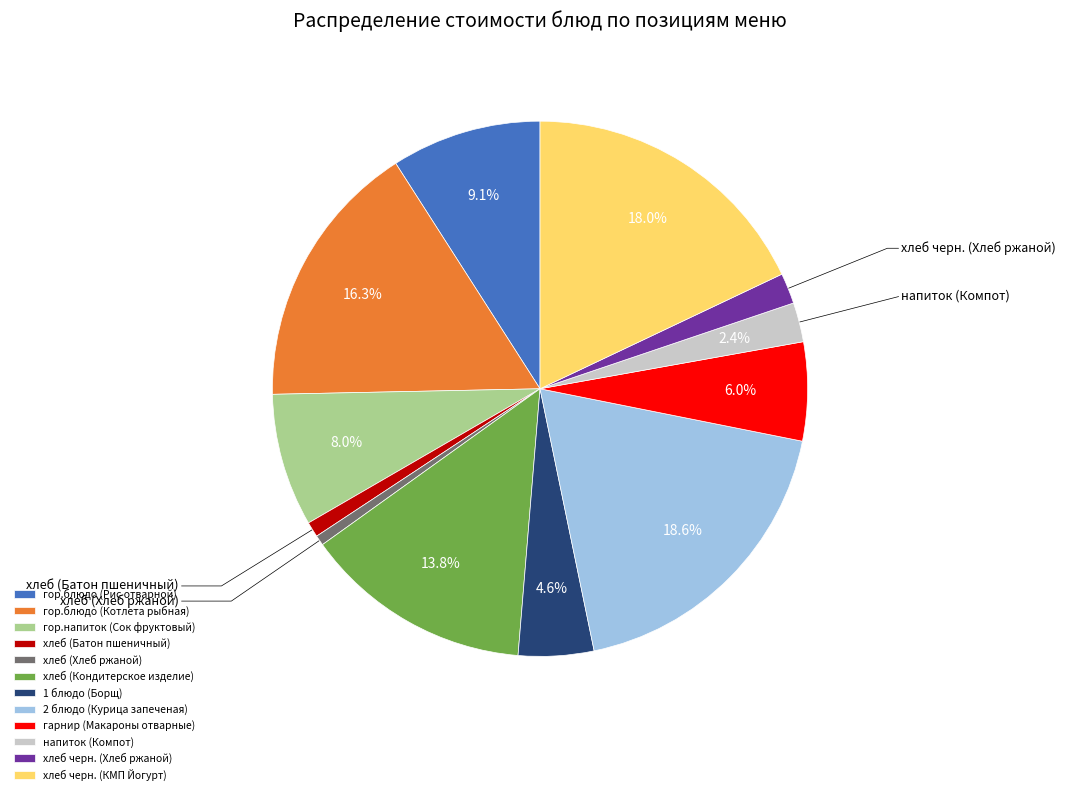

What is the total percentage of хлеб (Кондитерское изделие) and гор.блюдо (Котлета рыбная)?

30.1%